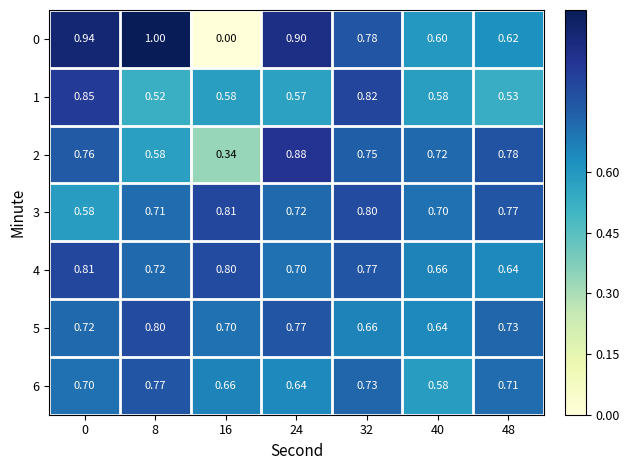

Is the value of 1 at 8 greater than the value of 0 at 48?

No